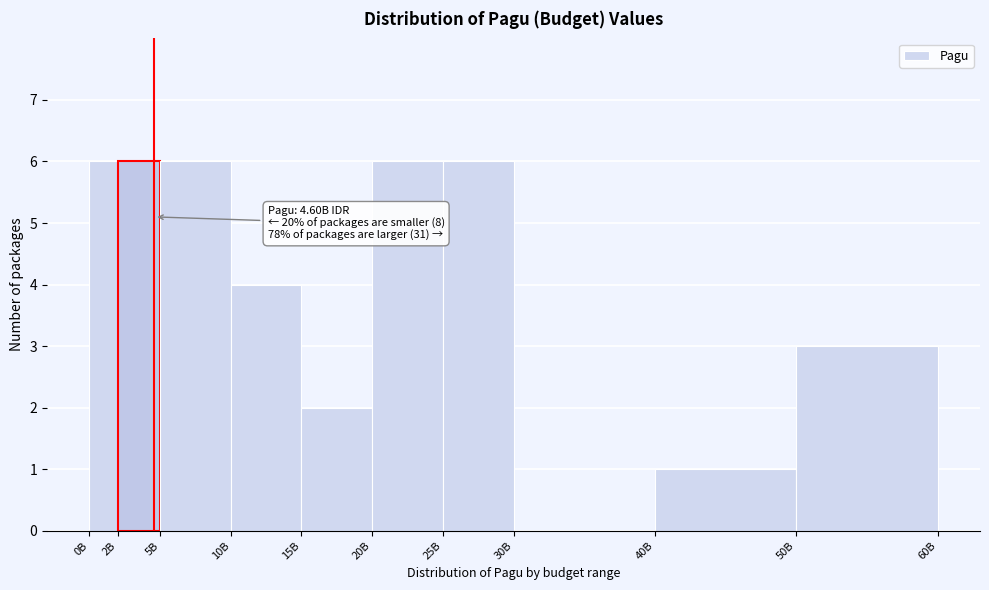

Reading left to right, what are all the values shown in this chart?

0B=6	2B=6	5B=6	10B=4	15B=2	20B=6	25B=6	30B=0	40B=1	50B=3